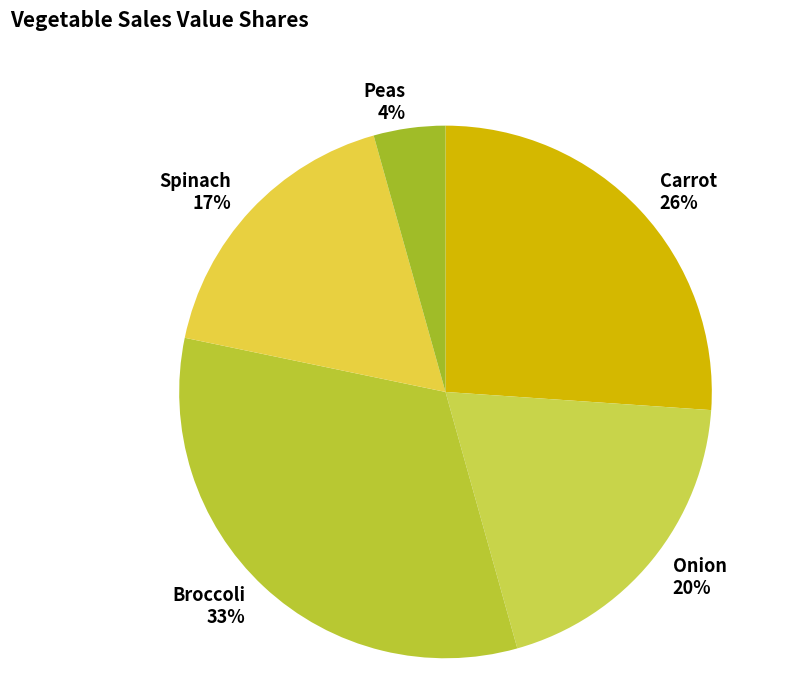

The Broccoli slice represents 26% of the pie. True or false?

False